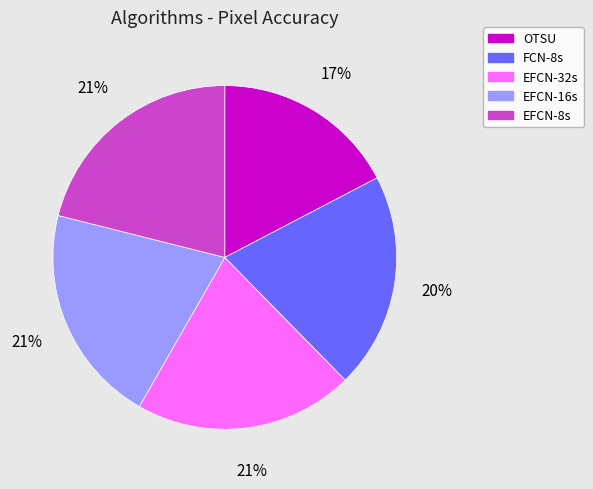

To the nearest percent, what is the difference between the largest and smallest slice percentages?

4%